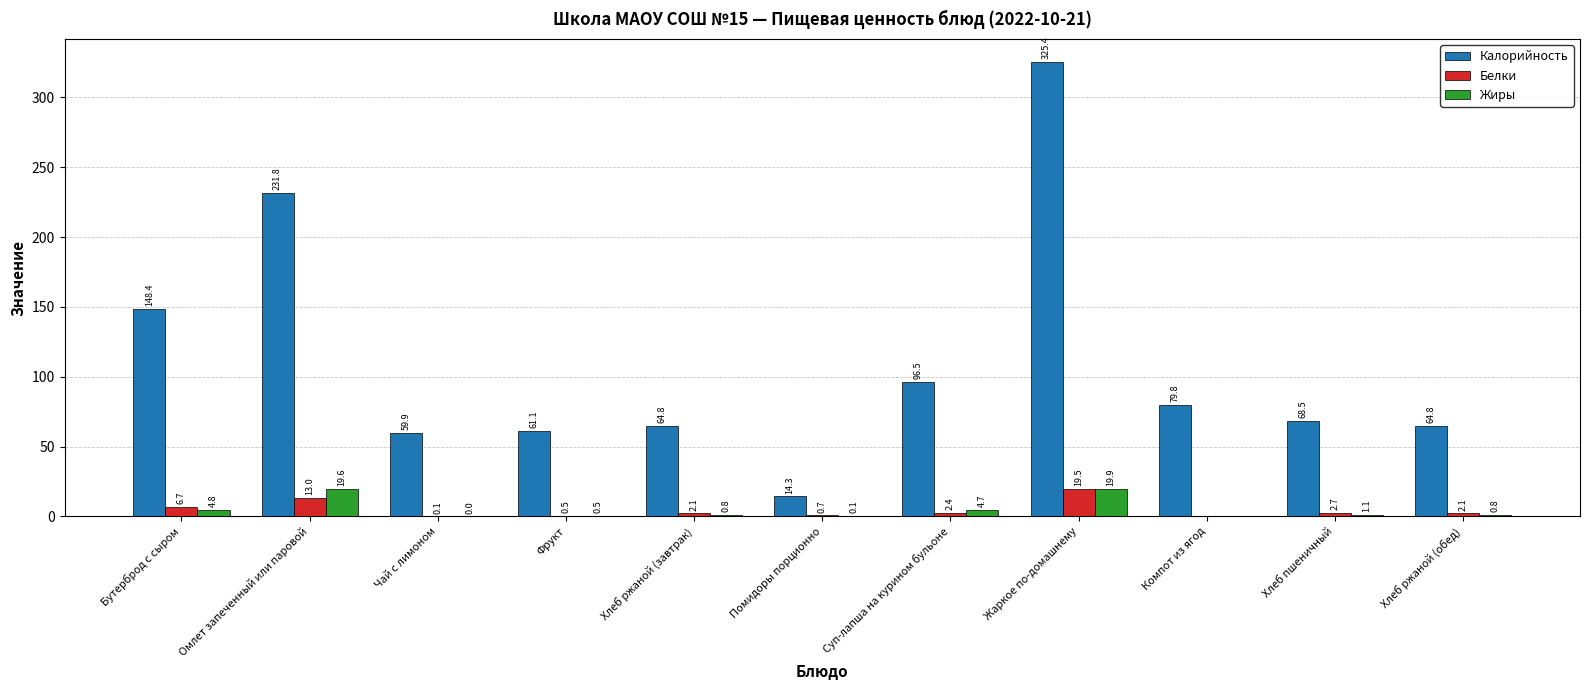

What are all the series names shown in the legend?

Калорийность, Белки, Жиры